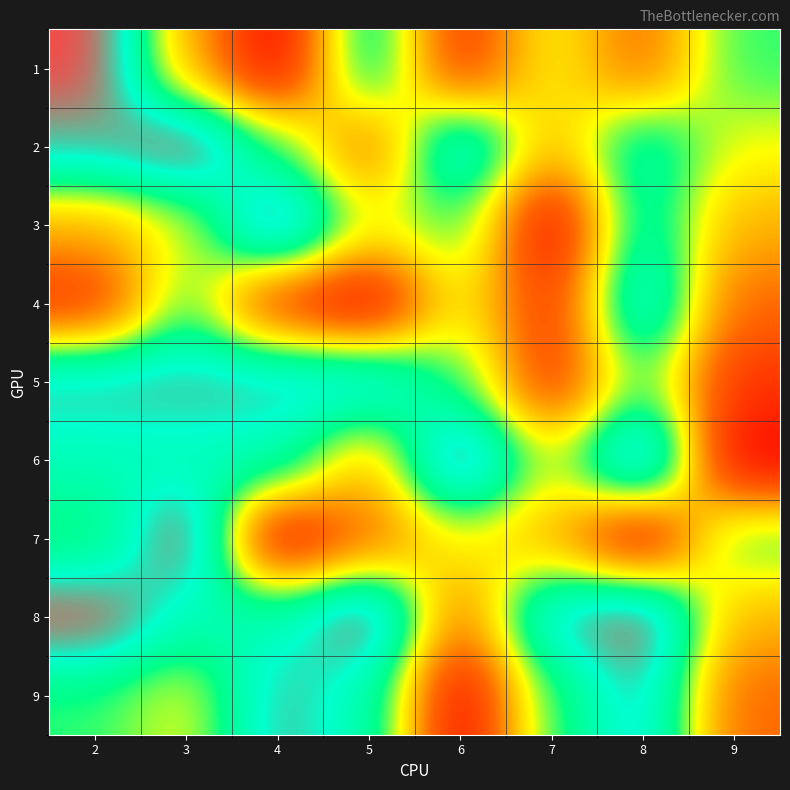

Which has a higher value, 9 or 2?

2